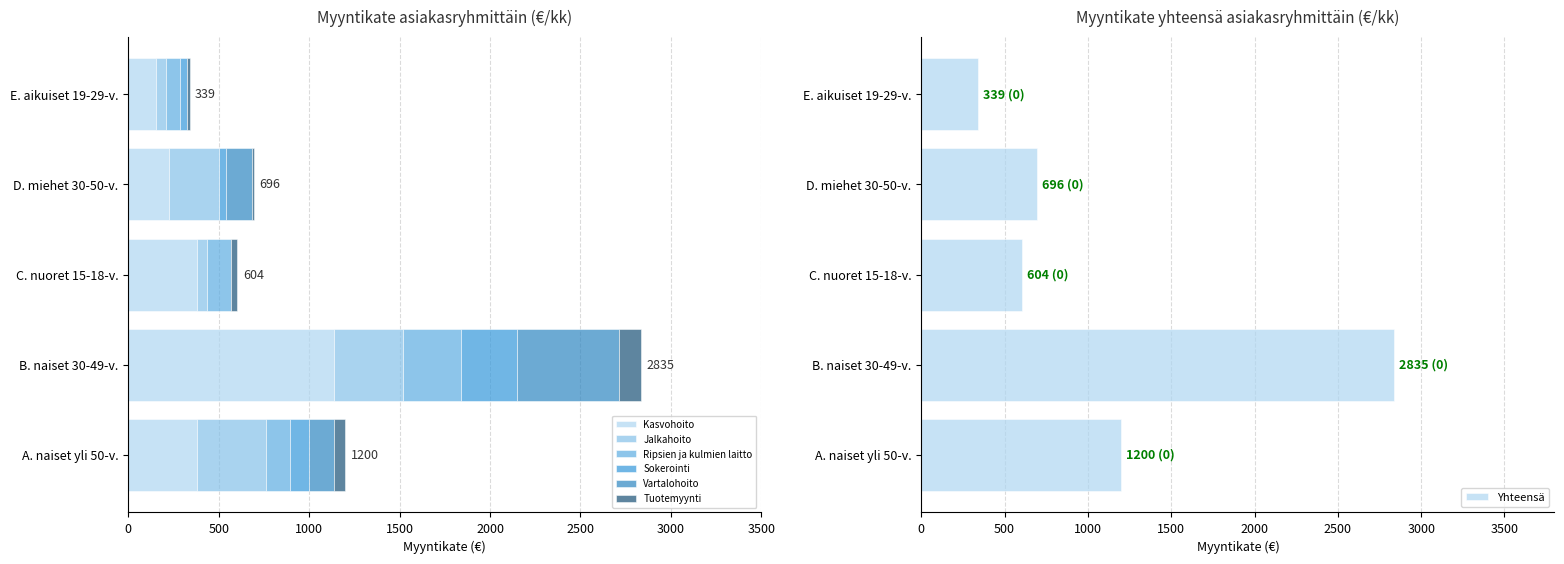

Which has a higher value, B. naiset 30-49-v. or D. miehet 30-50-v.?

B. naiset 30-49-v.